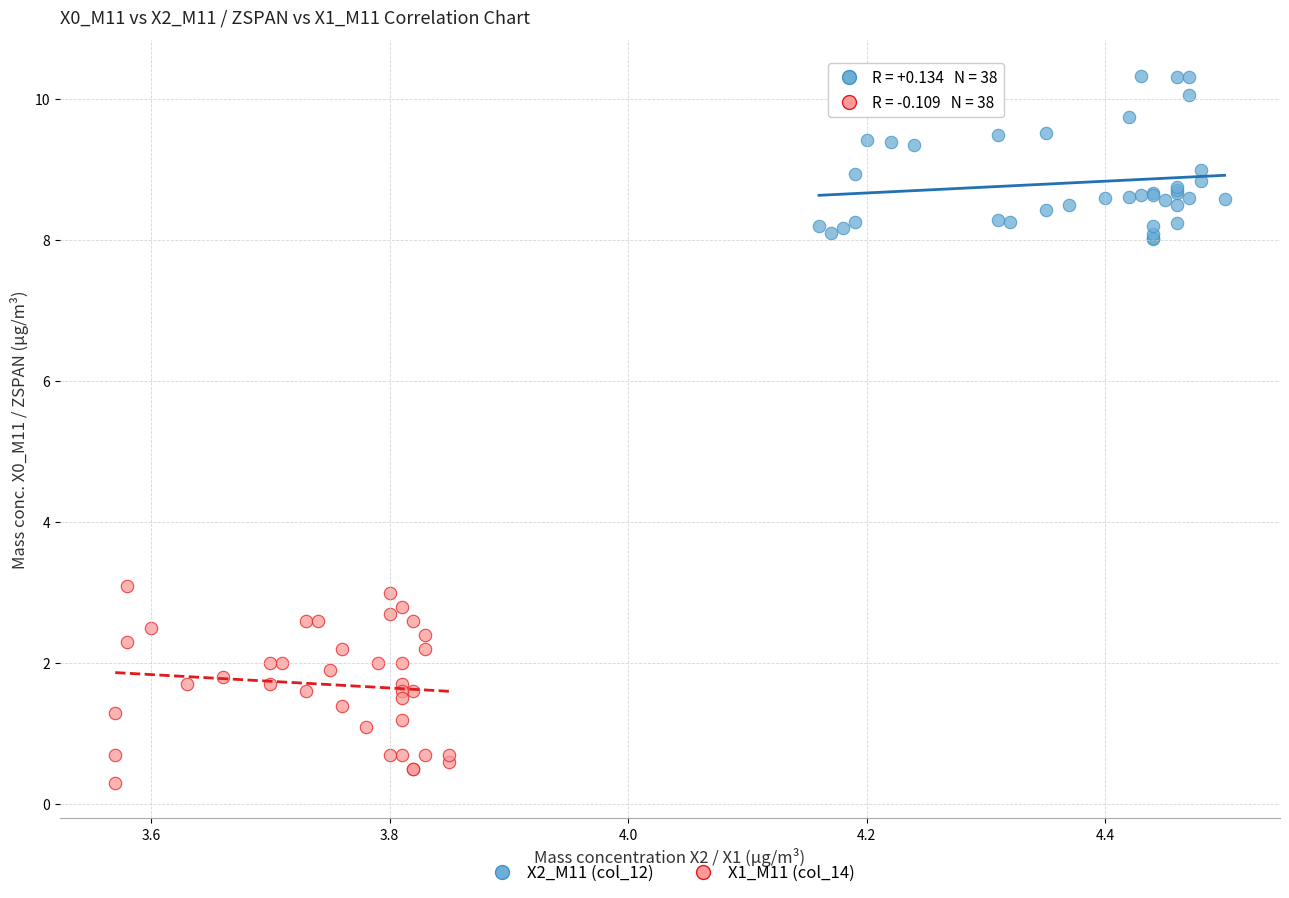

Which series reaches the minimum Y coordinate?

X1_M11 (col_14)